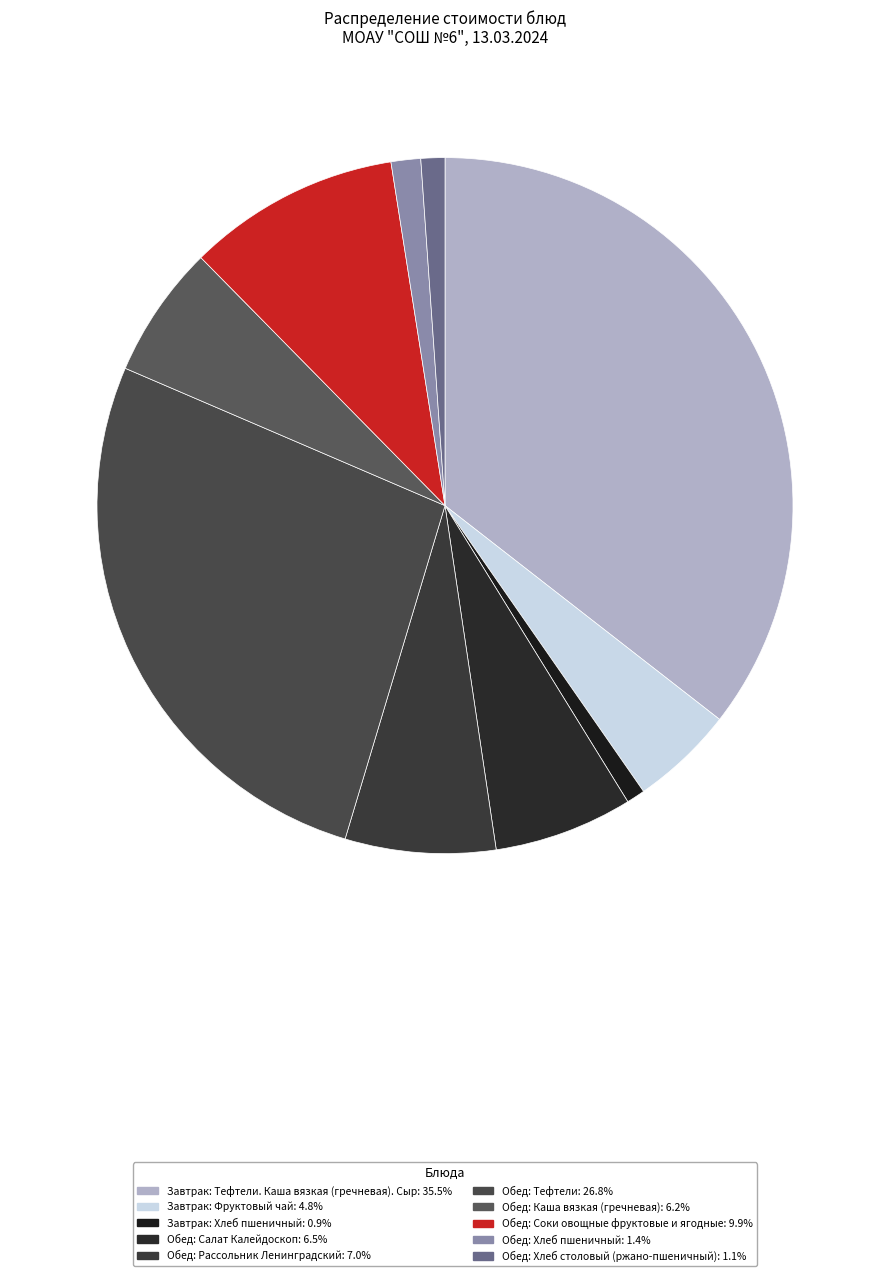

How many segments does this pie chart have?

10